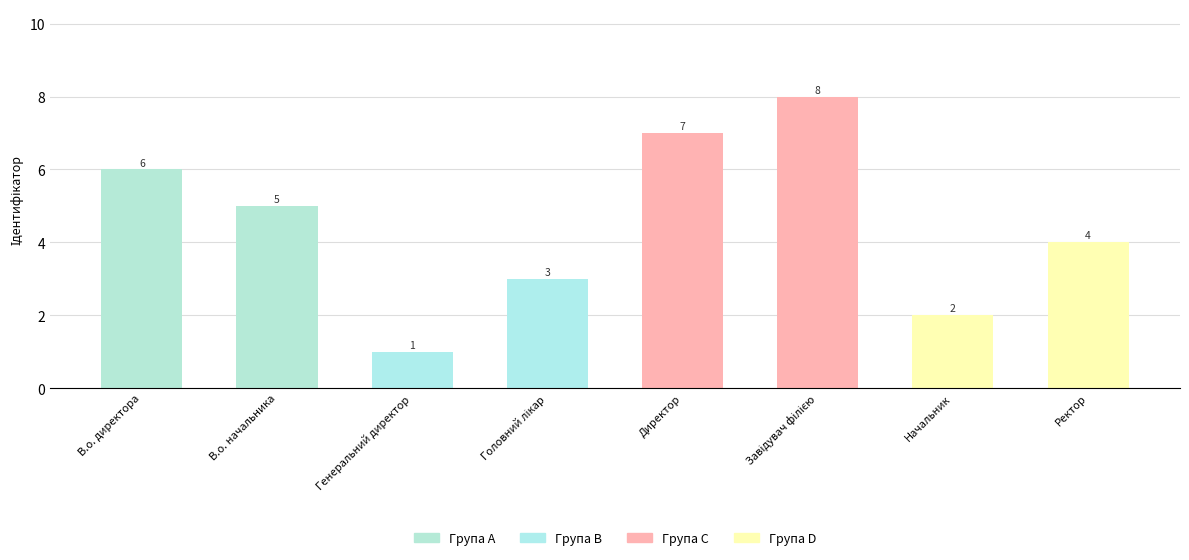

Between В.о. директора and Генеральний директор, which is larger?

В.о. директора